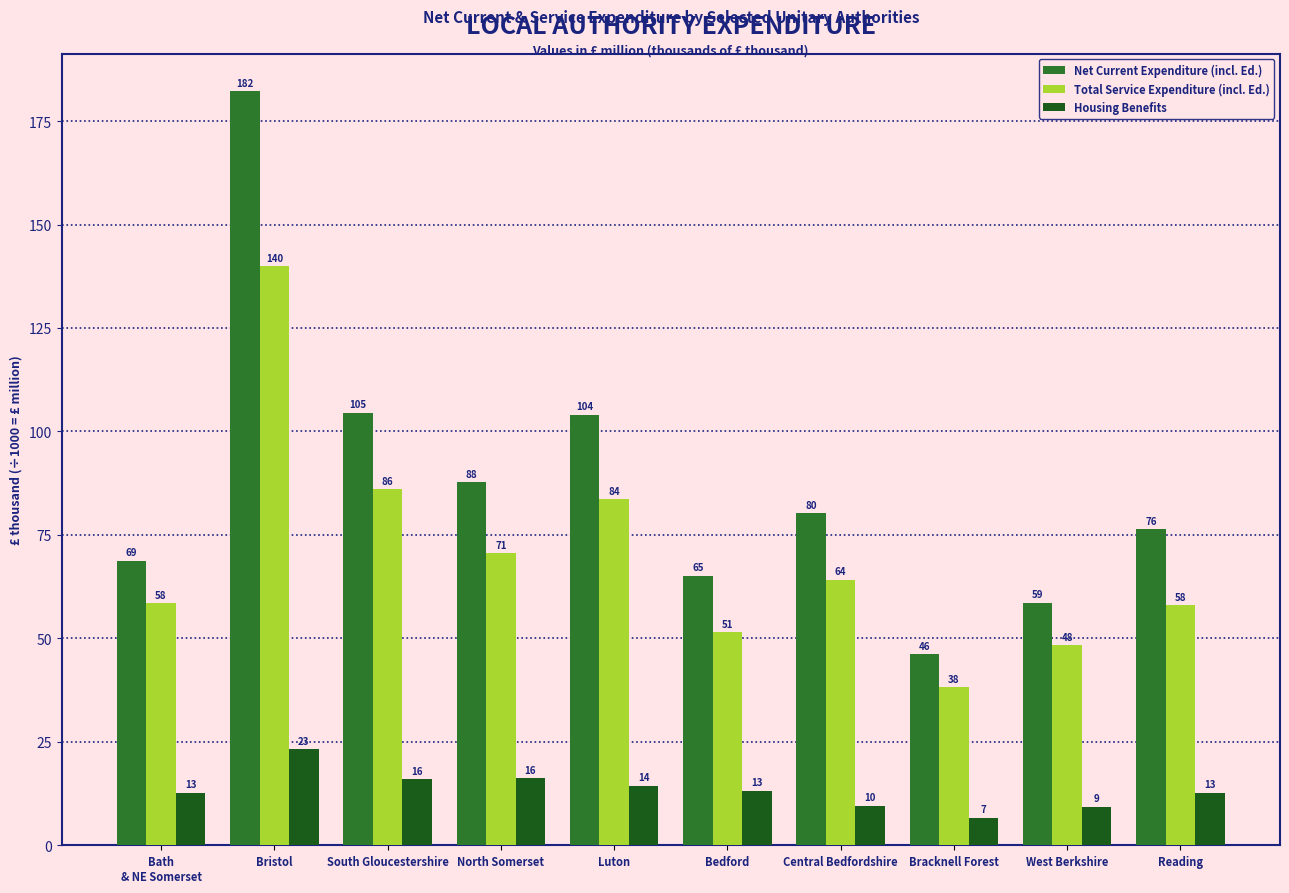

Which series has the largest range (max minus min)?

Net Current Expenditure (incl. Ed.)